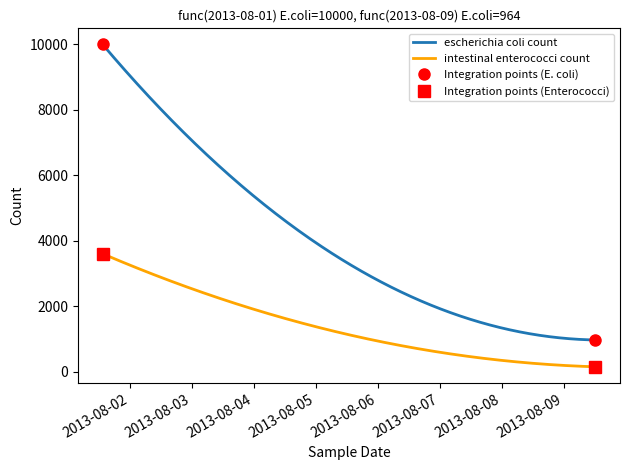

What is the average value of the escherichia coli count series?

4025.0